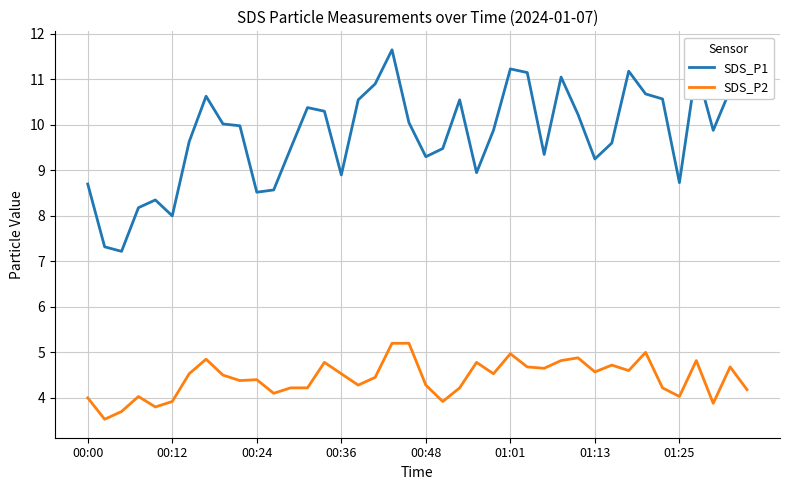

Which series has the widest spread of values?

SDS_P1